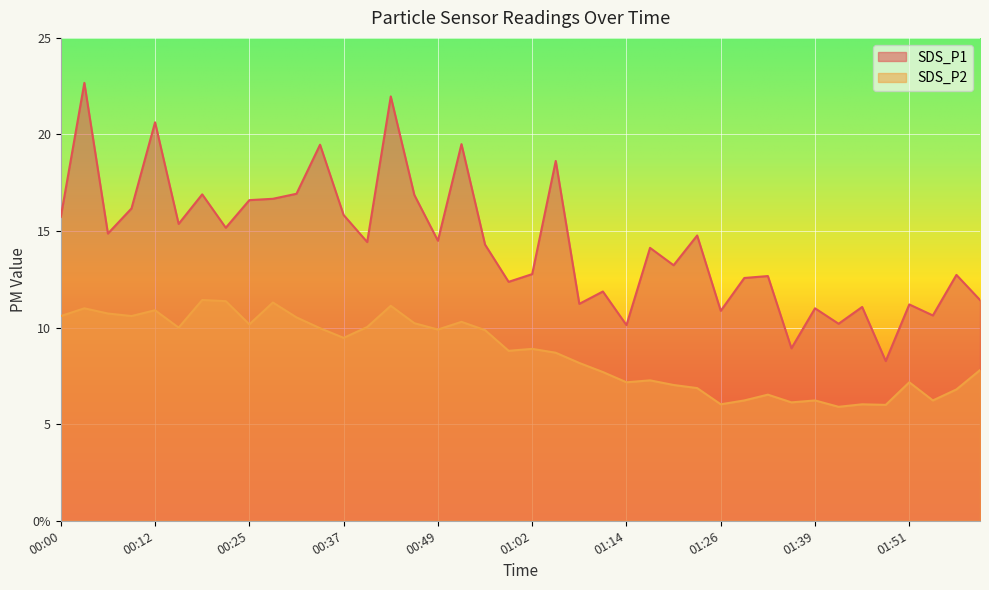

At which label is SDS_P1 closest to 15?

00:06